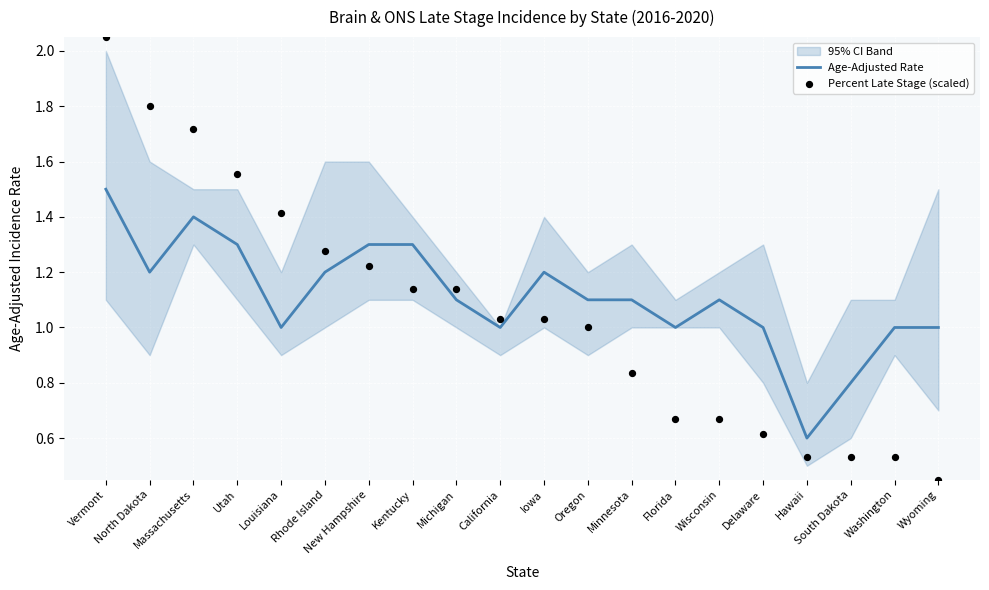

Which series reaches the maximum Y coordinate?

Percent Late Stage (scaled)